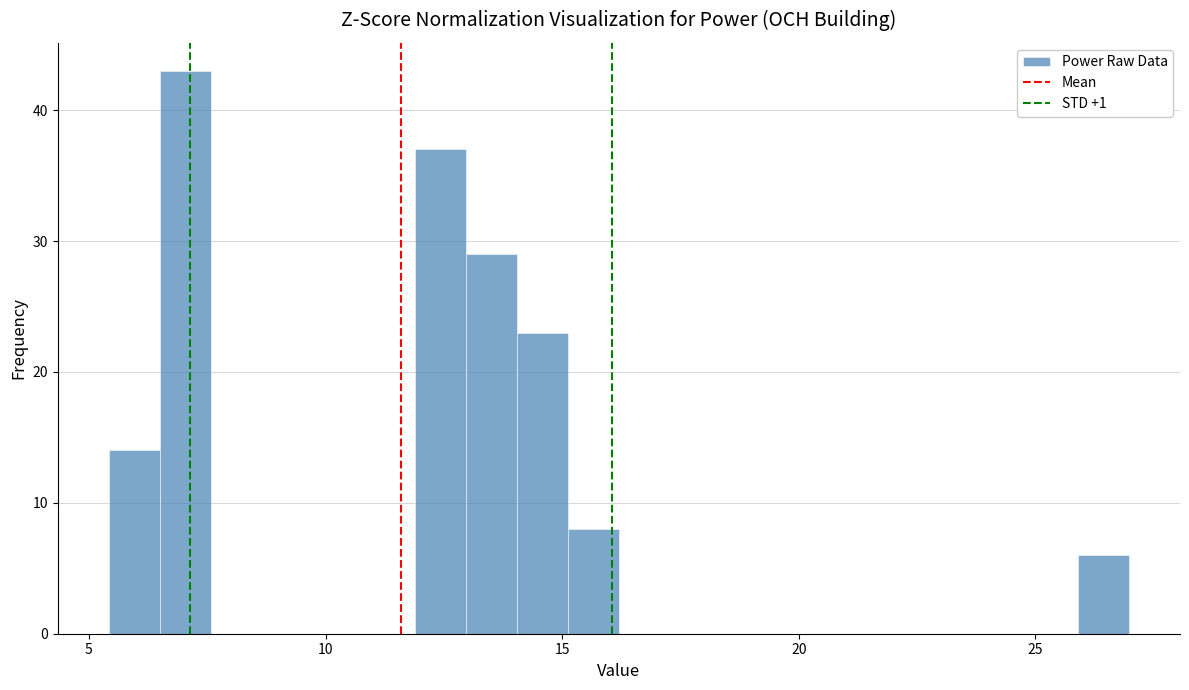

Around what value on the x-axis is the tallest bar? Give the approximate position of its centre, as read against the axis.

7.0